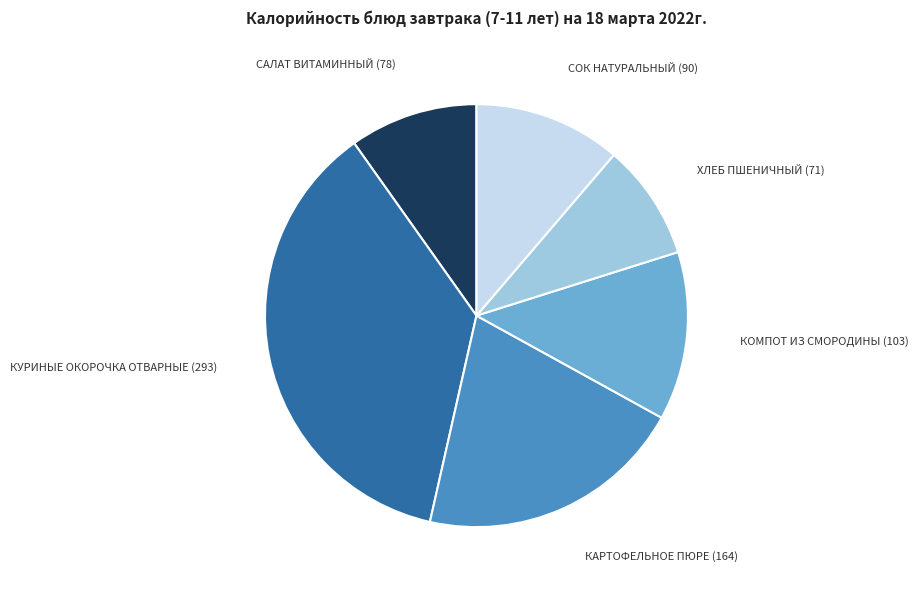

Is there a majority slice in this chart?

No